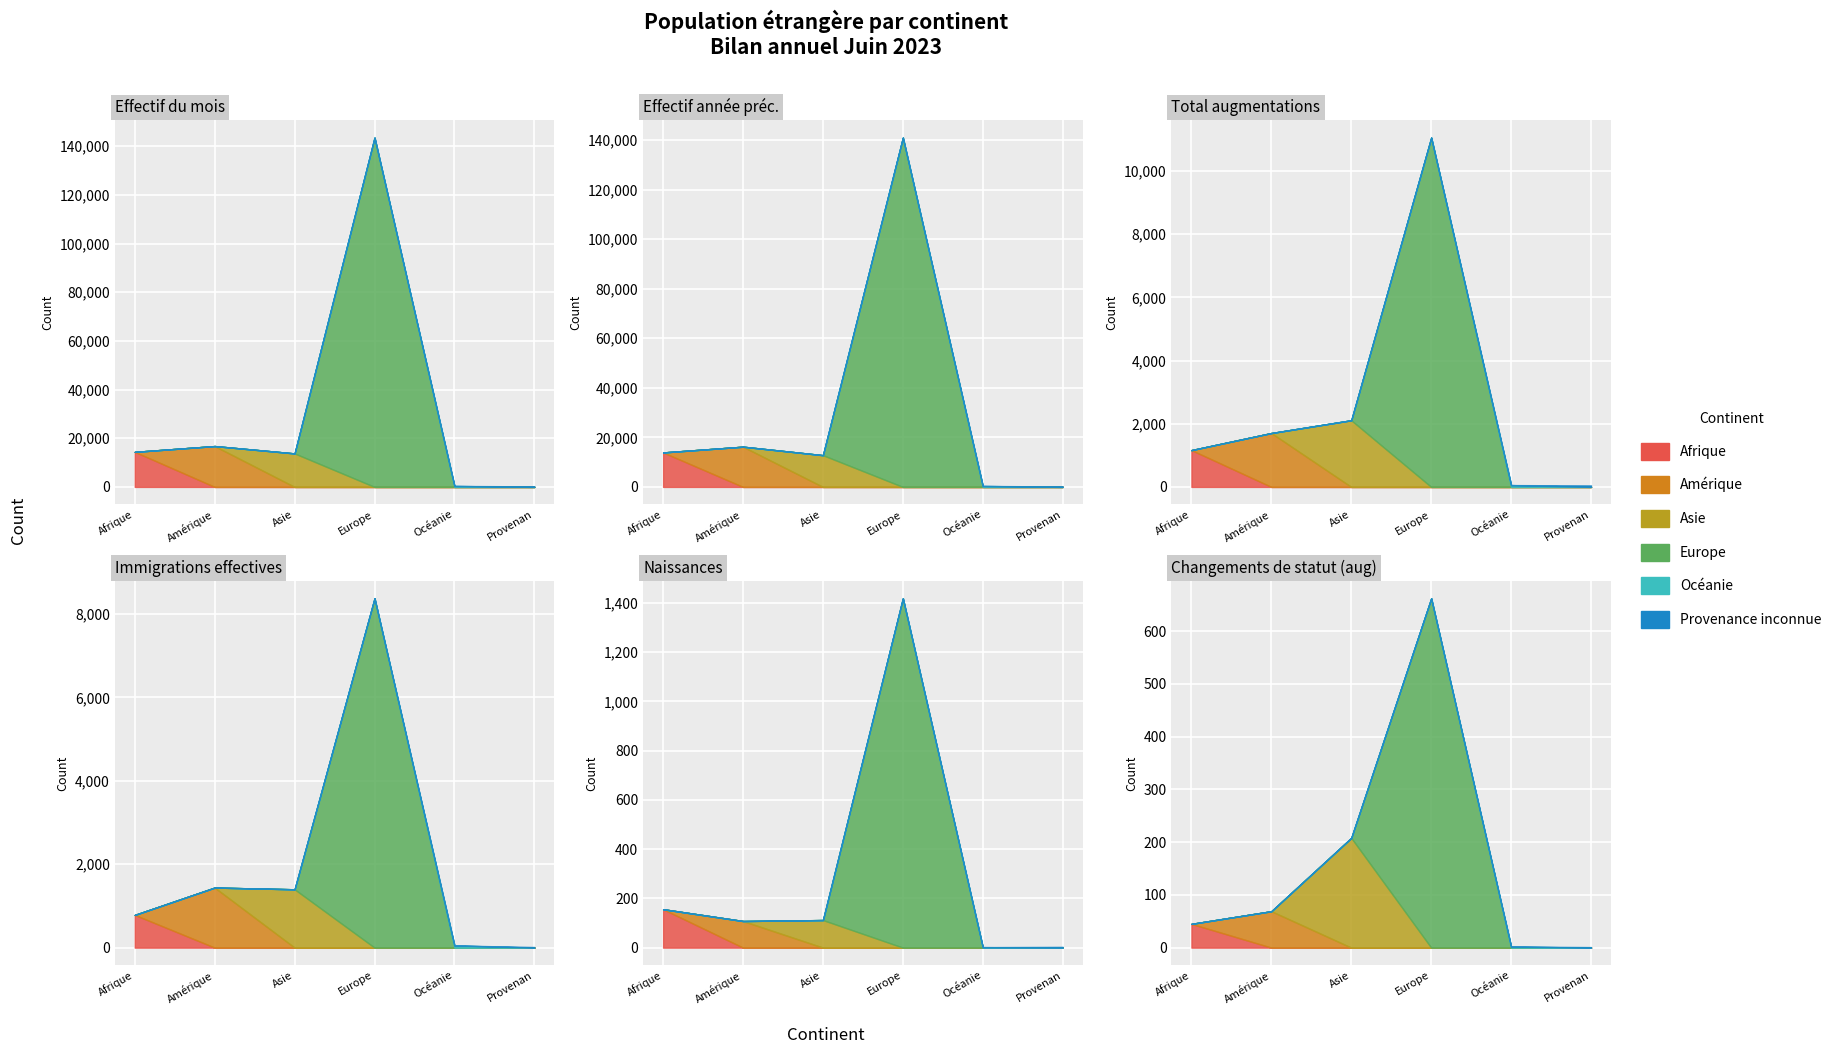

Between Asie and Océanie, which is larger?

Asie